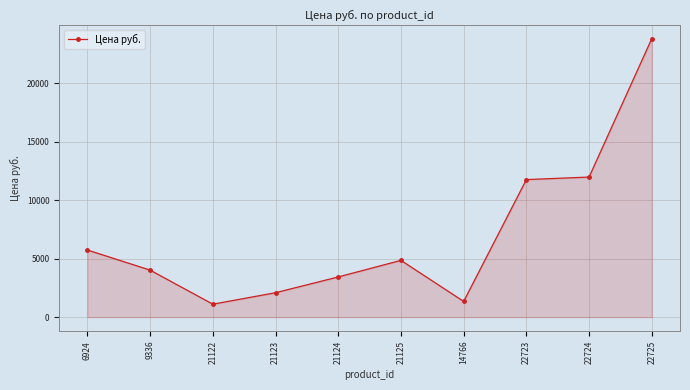

List the labels in order of value, largest first.

22725, 22724, 22723, 6924, 21125, 9336, 21124, 21123, 14766, 21122